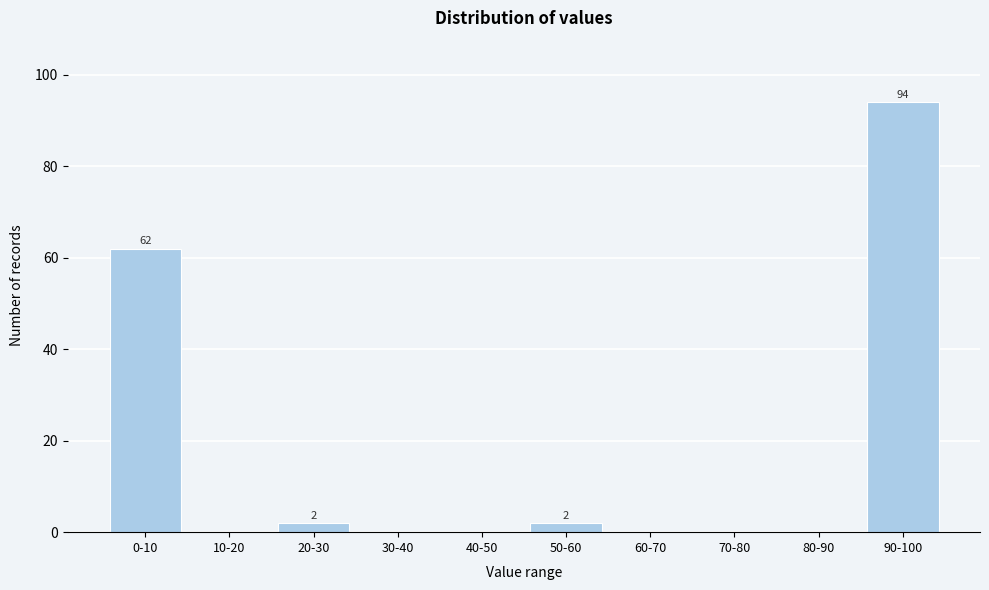

The chart shows a value of -32 at 60-70. True or false?

False